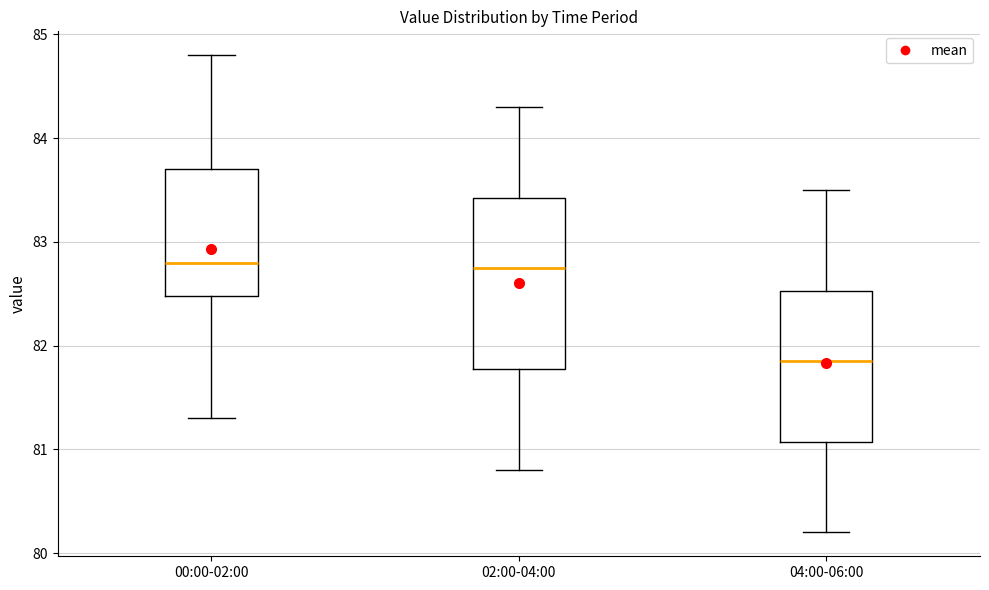

Where does the upper whisker of the box for 04:00-06:00 end on the y-axis? The values are not printed on the chart, so give them approximately, as read against the axis.

83.5